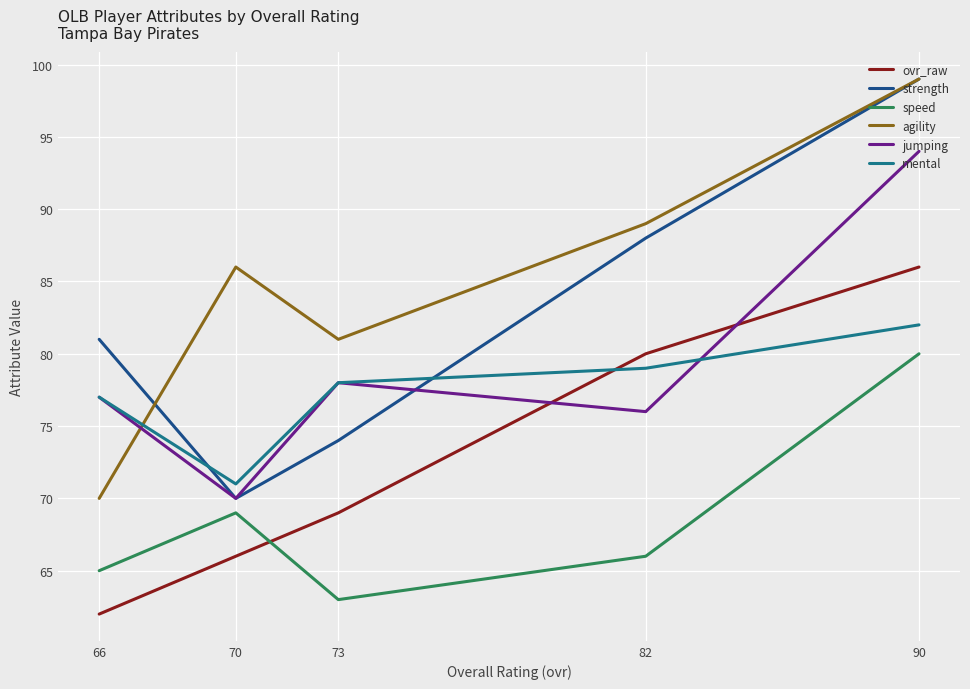

What is the spread (max minus min) of values at 70?

20